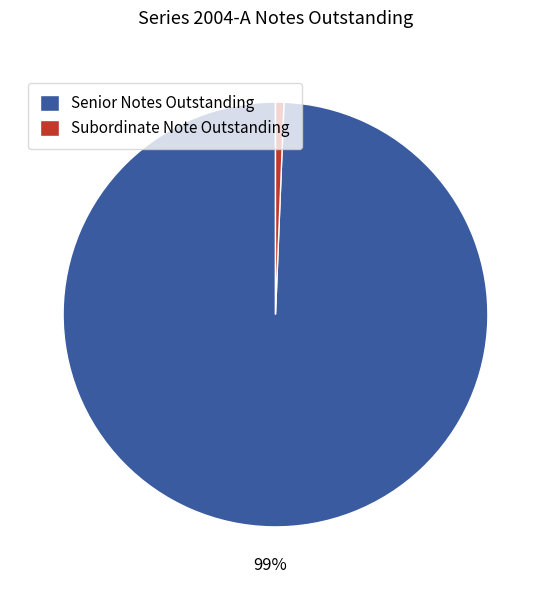

To the nearest percent, what is the combined percentage of Senior Notes Outstanding and Subordinate Note Outstanding?

100%